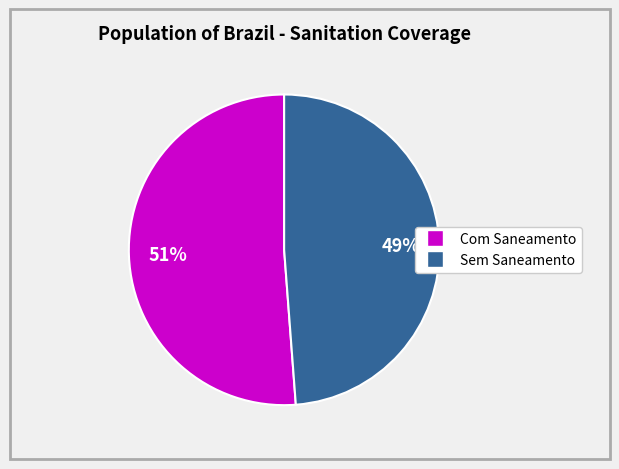

To the nearest percent, what is the difference between the largest and smallest slice percentages?

2%